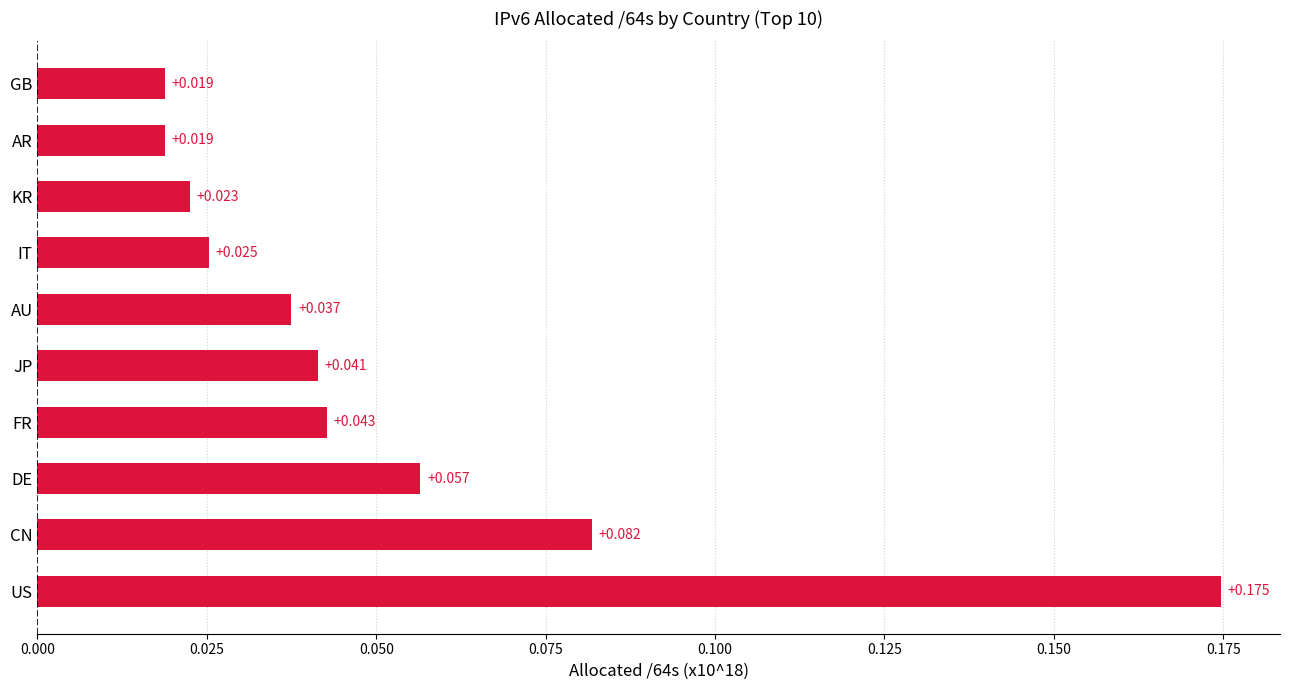

Between FR and AU, which is larger?

FR